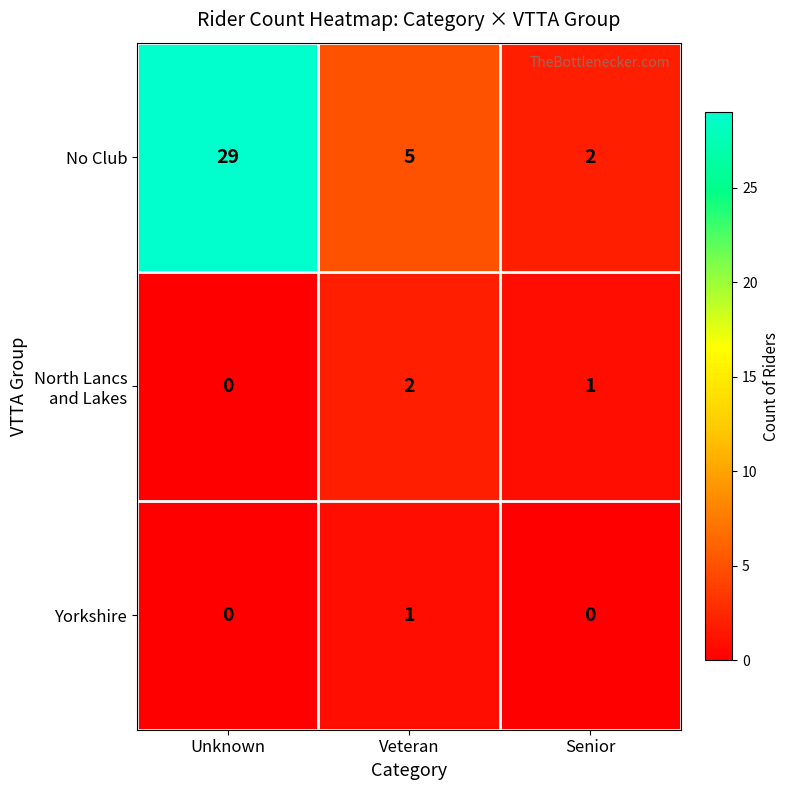

What is the difference between the maximum and minimum values in the No Club series?

27